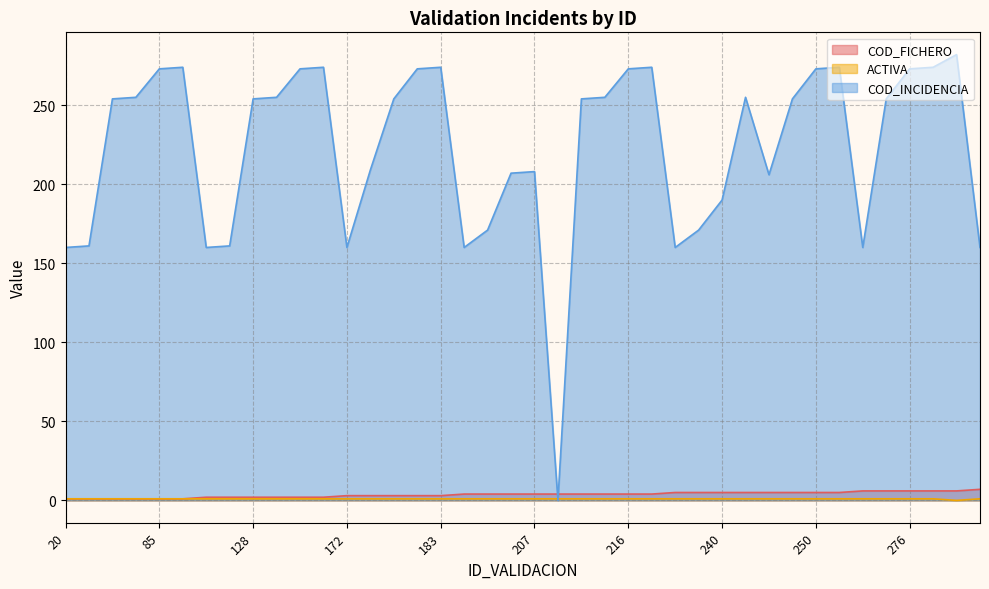

True or false: COD_FICHERO and ACTIVA cross at least once.

False